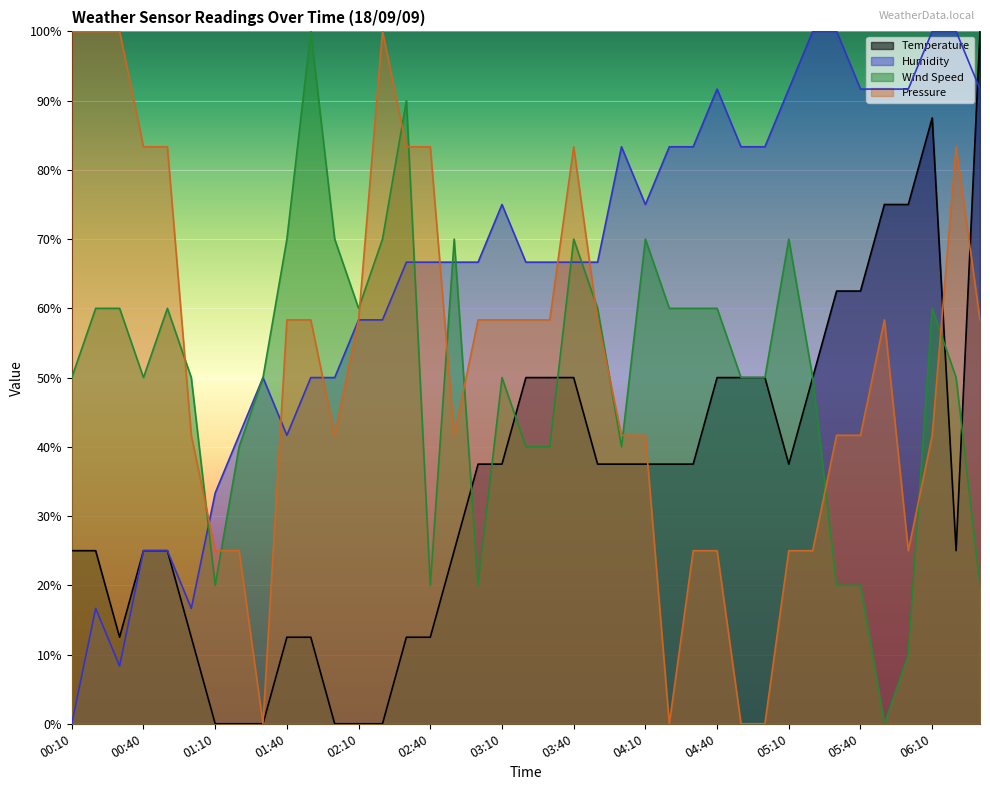

What is the difference between the maximum and second lowest values in the Wind Speed series?

90.0